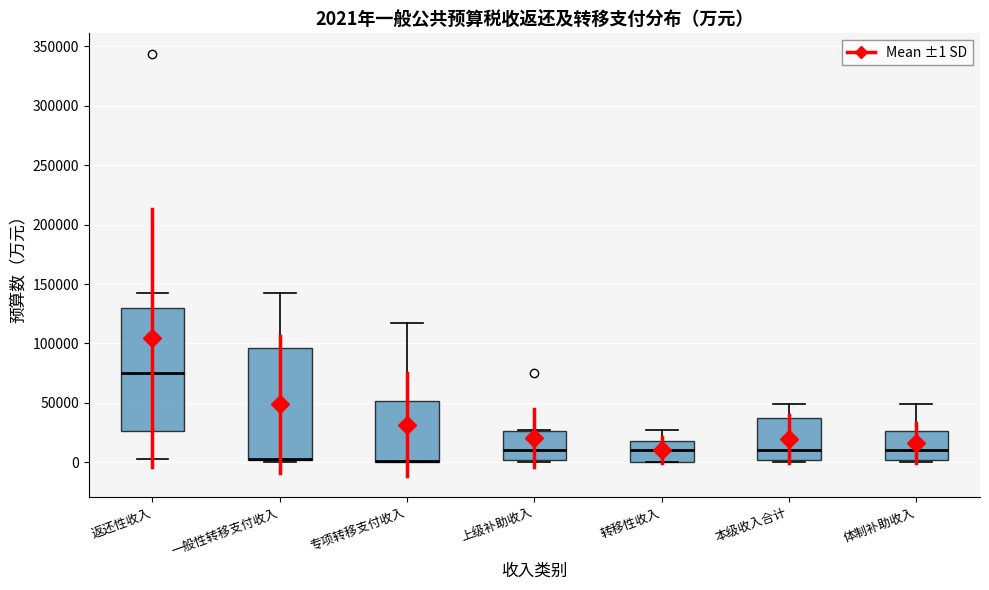

Which box is the tallest, from its lower edge to its upper edge?

返还性收入